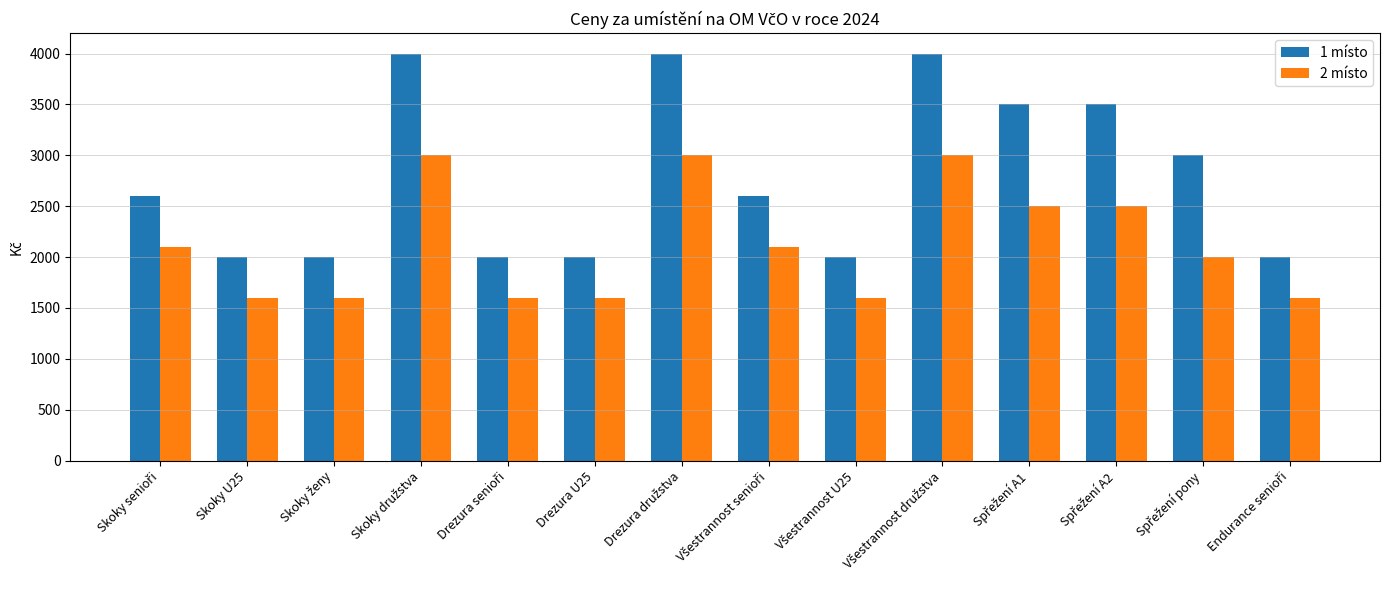

Rank the series by their average value, from highest to lowest.

1 místo, 2 místo